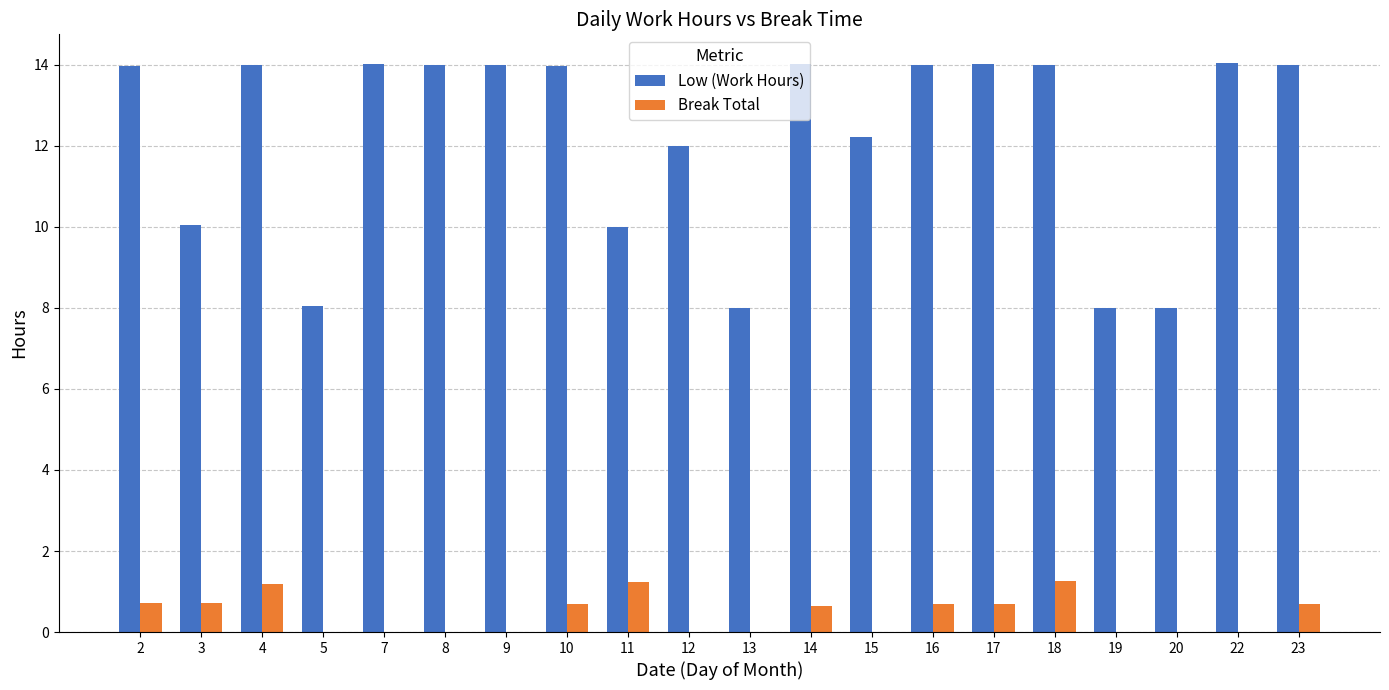

Between 12 and 22, which series saw the biggest shift?

Low (Work Hours)